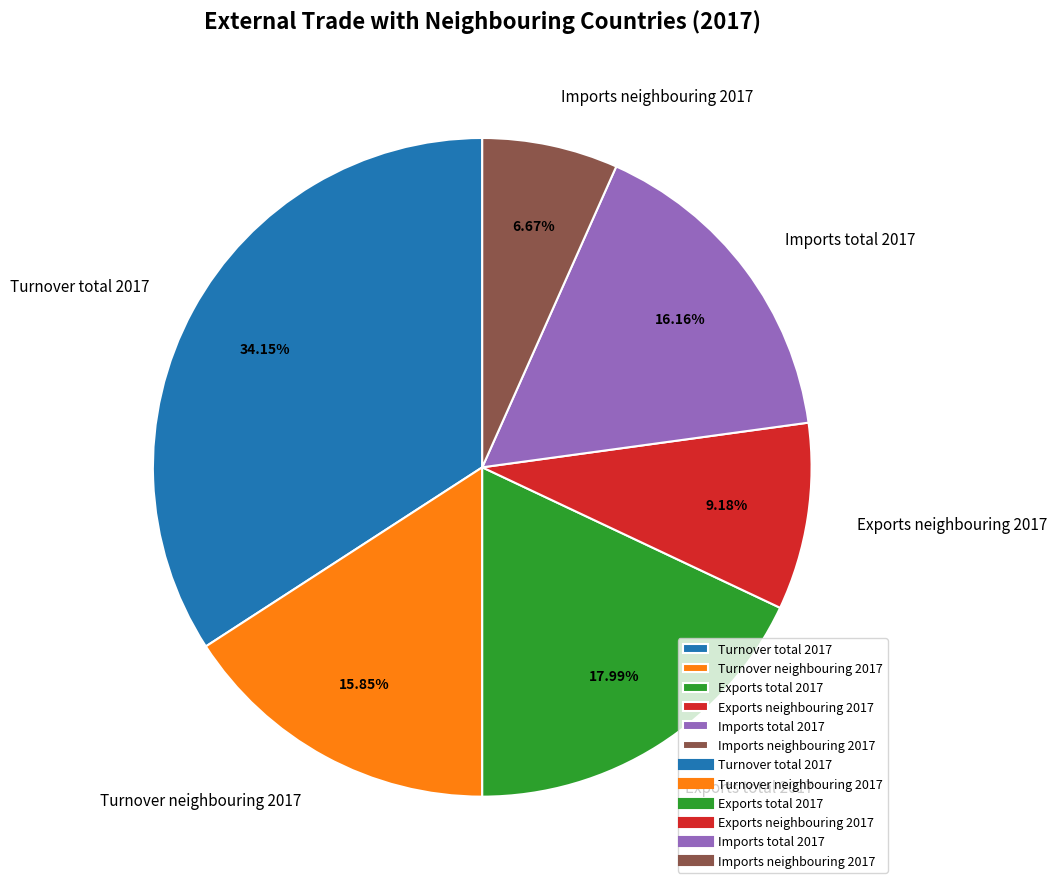

Is it true that Imports total 2017 is 26% of the pie?

False